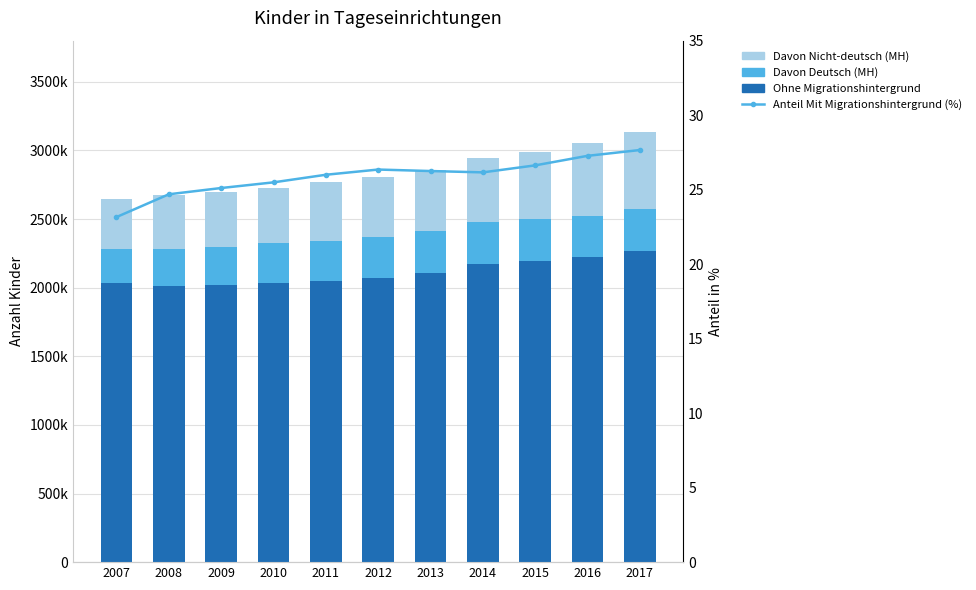

Is it true that Davon Deutsch (MH) equals 469785.1 at 2017?

False